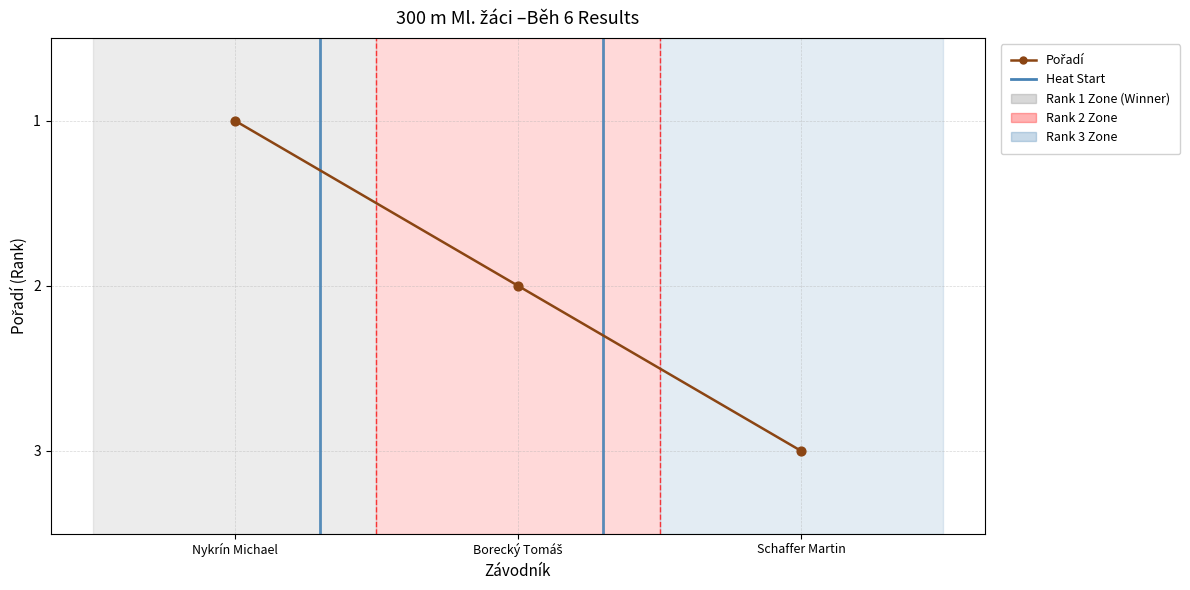

What is the ratio of the value at Borecký Tomáš to the value at Schaffer Martin?

0.7